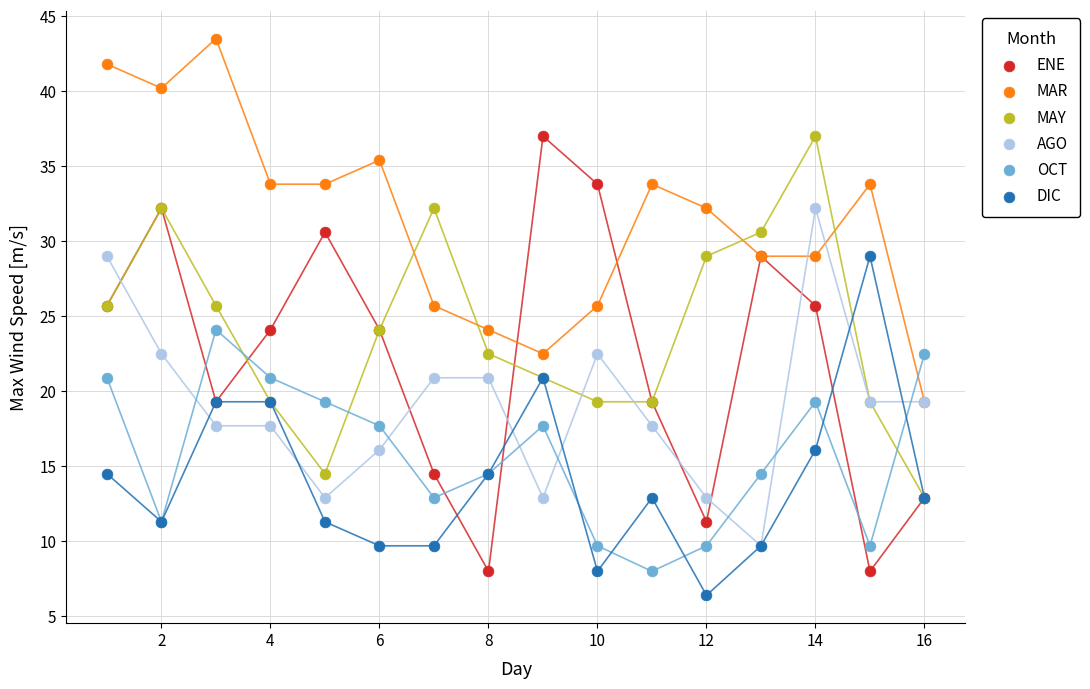

Which series has the largest Y range (max minus min)?

ENE